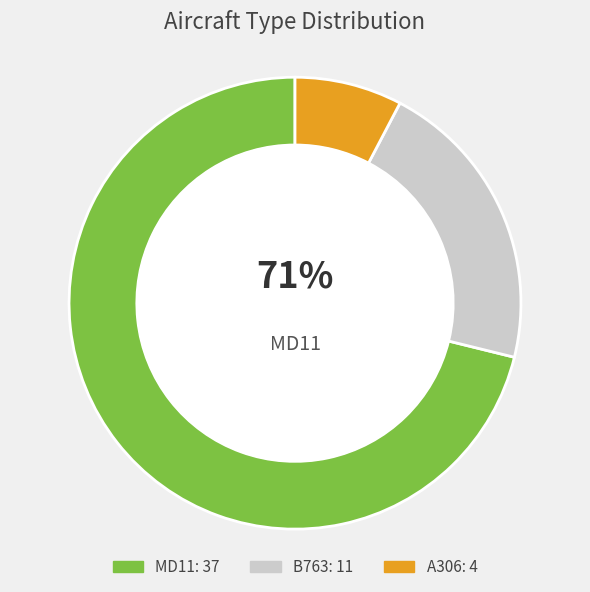

Is there any slice that represents more than half of the pie?

Yes